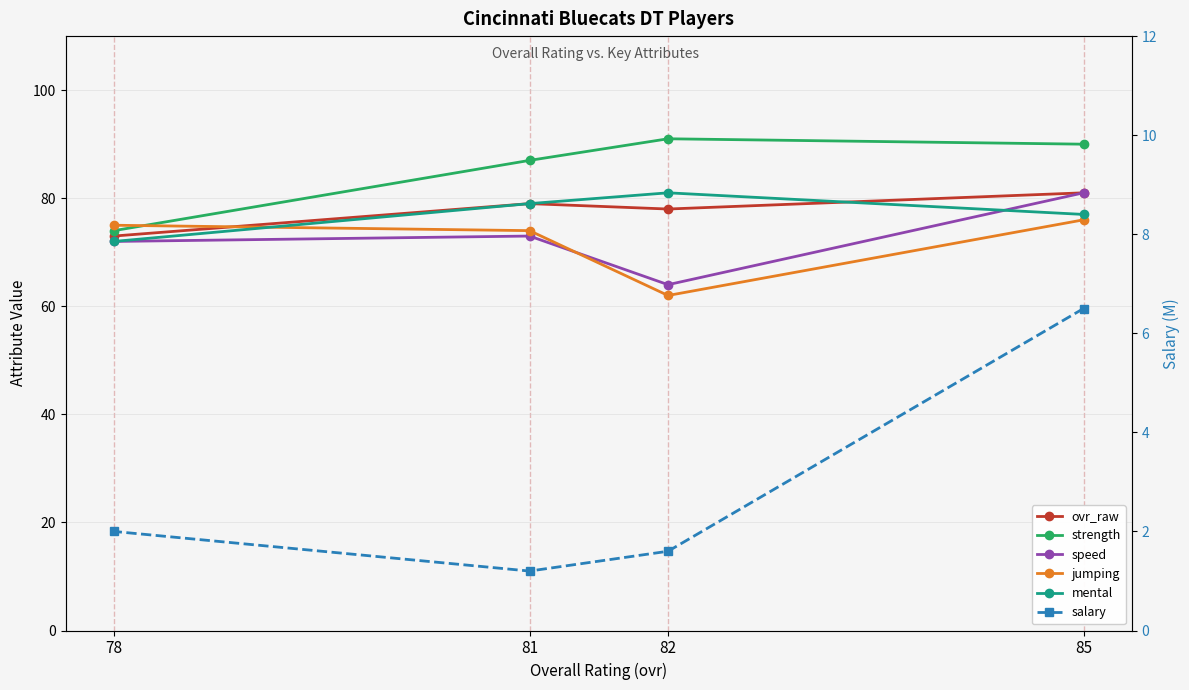

Is it true that ovr_raw equals 81.0 at 85?

True